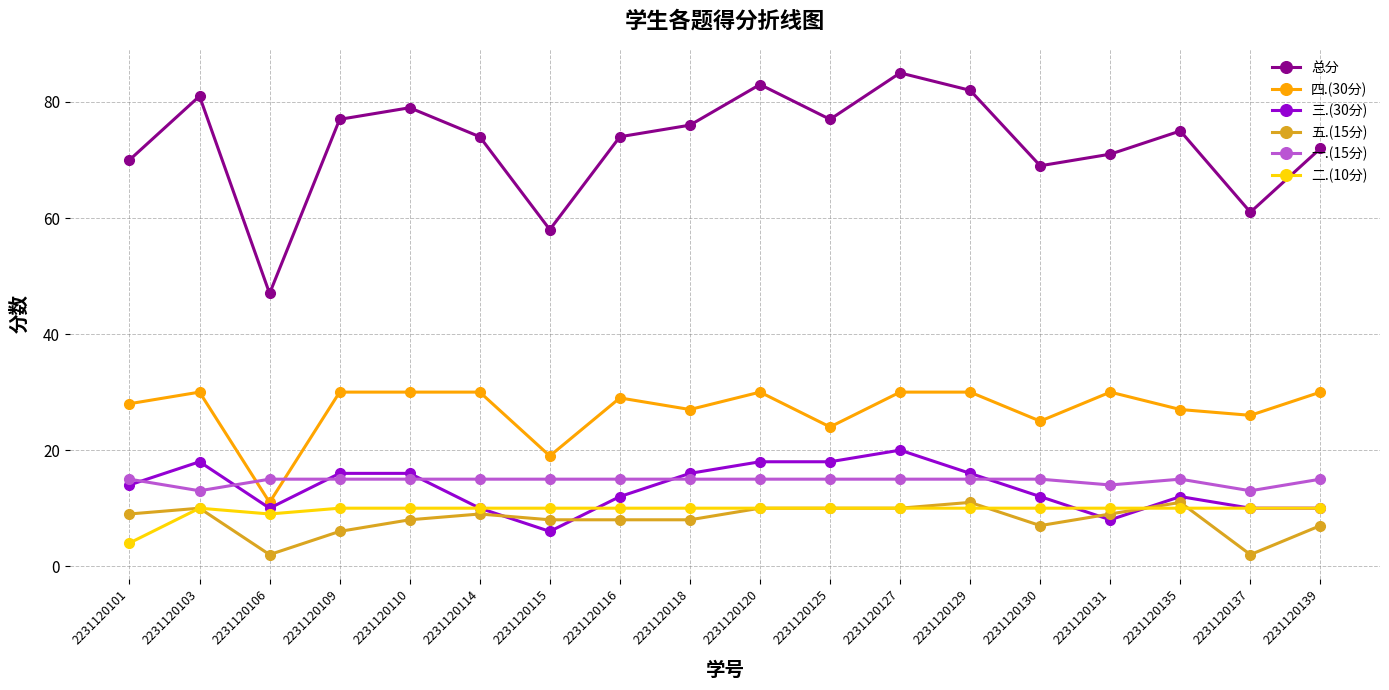

What is the difference between the 三.(30分) values at 2231120125 and 2231120137?

8